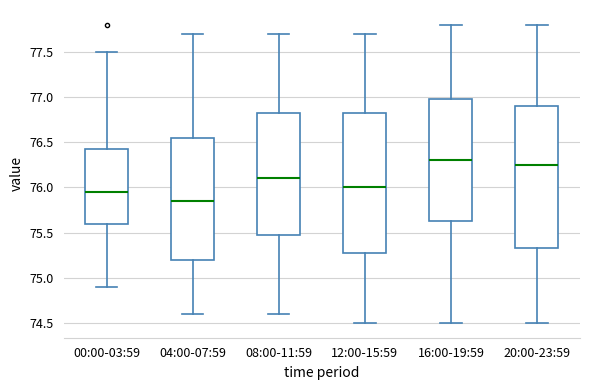

Where does the upper whisker of the box for 20:00-23:59 end on the y-axis? The values are not printed on the chart, so give them approximately, as read against the axis.

77.80